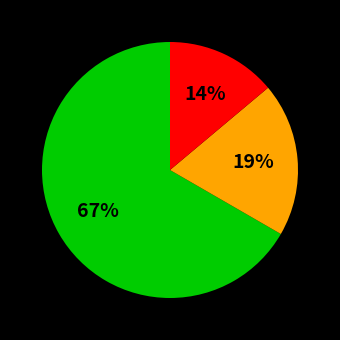

Does any single category account for the majority?

Yes